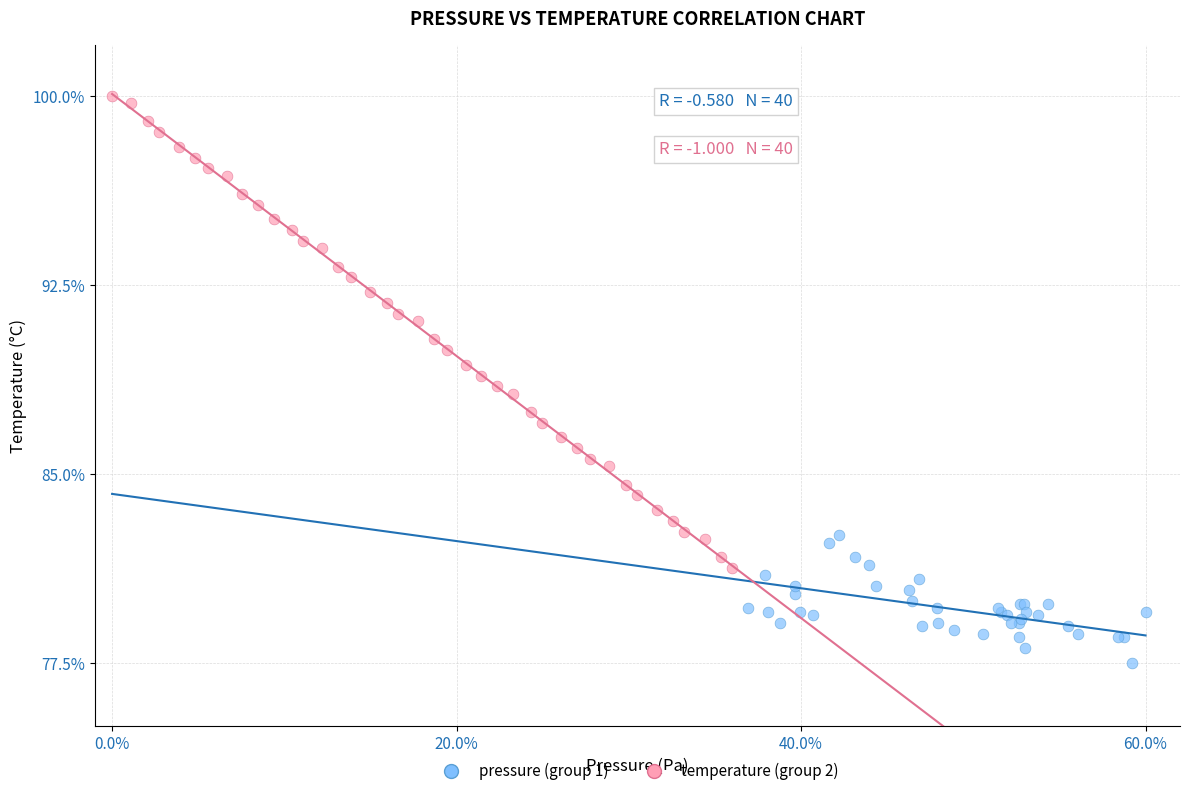

Which series contains the highest Y value?

temperature (group 2)